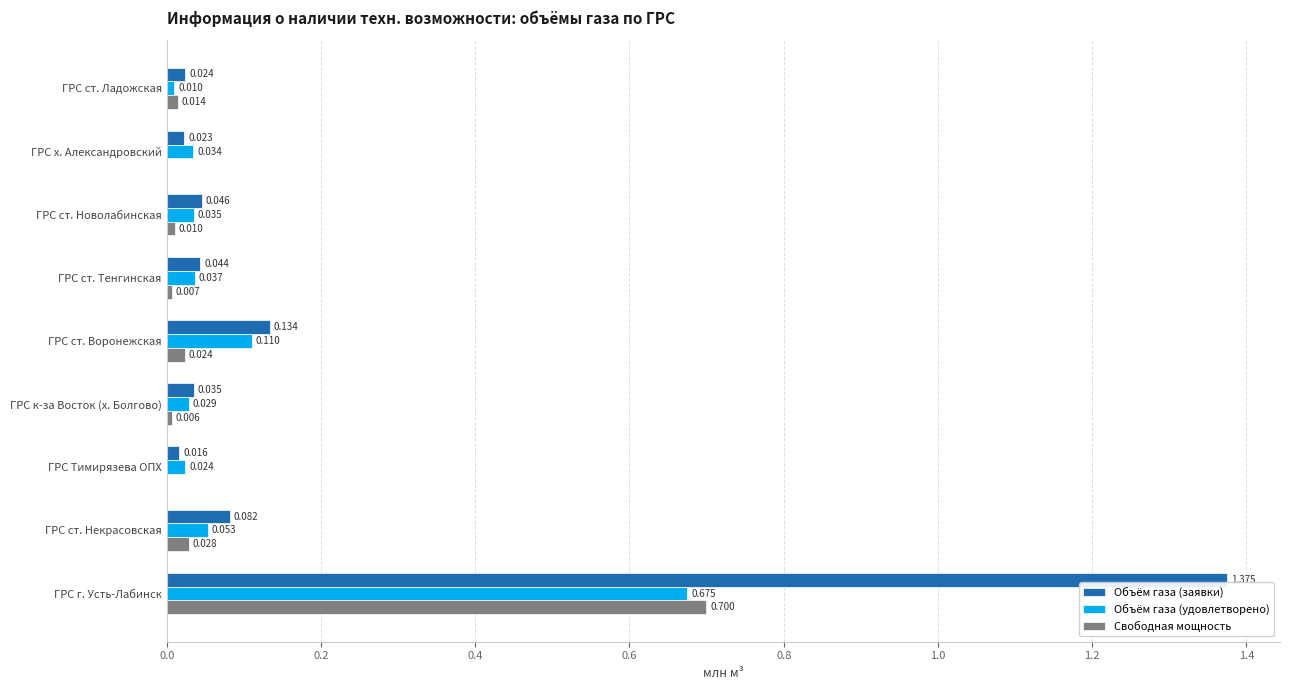

Where is Объём газа (заявки) nearest to the value 0?

ГРС Тимирязева ОПХ